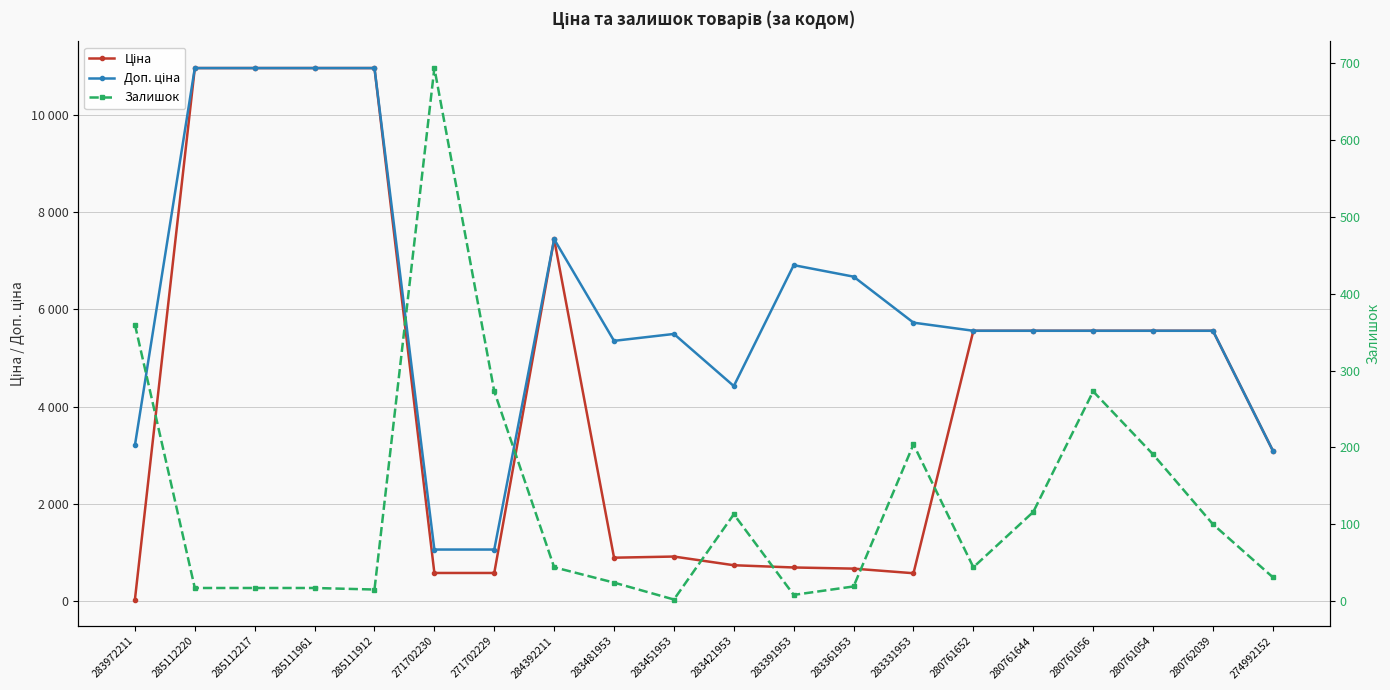

True or false: Ціна has a value of 10964.4 at 285112217.

True